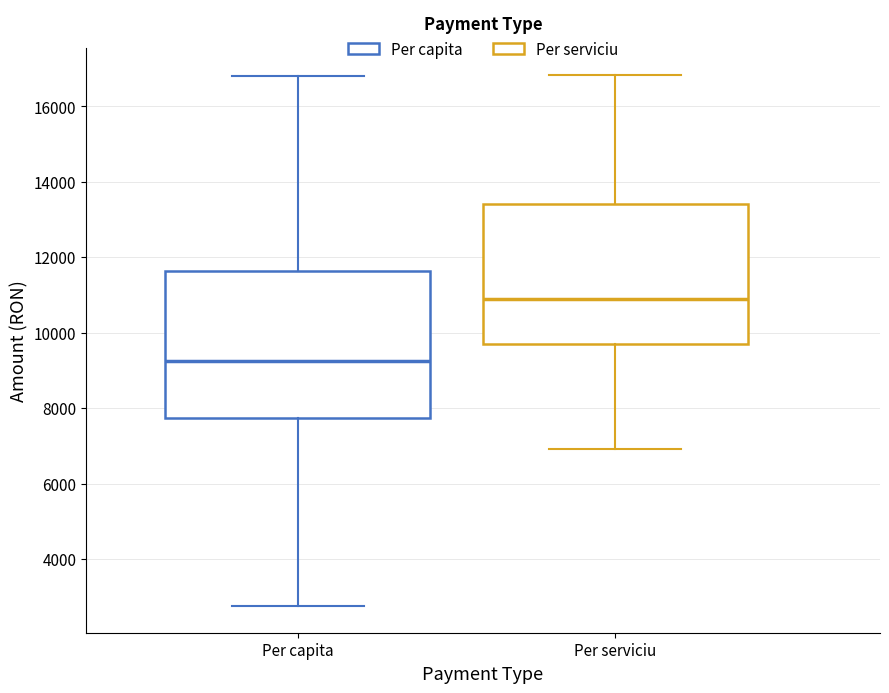

Reading left to right, read every box against the y-axis: the position of its median line, the range the box covers, and the ends of its whiskers. The values are not printed on the chart, so give them approximately, as read against the axis.

Per capita: median 9200, box 7800 to 11600, whiskers 2800 to 16800
Per serviciu: median 10800, box 9800 to 13400, whiskers 7000 to 16800